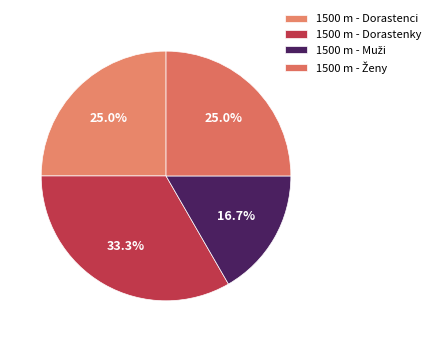

How much of the chart is everything except 1500 m - Dorastenci?

75.0%